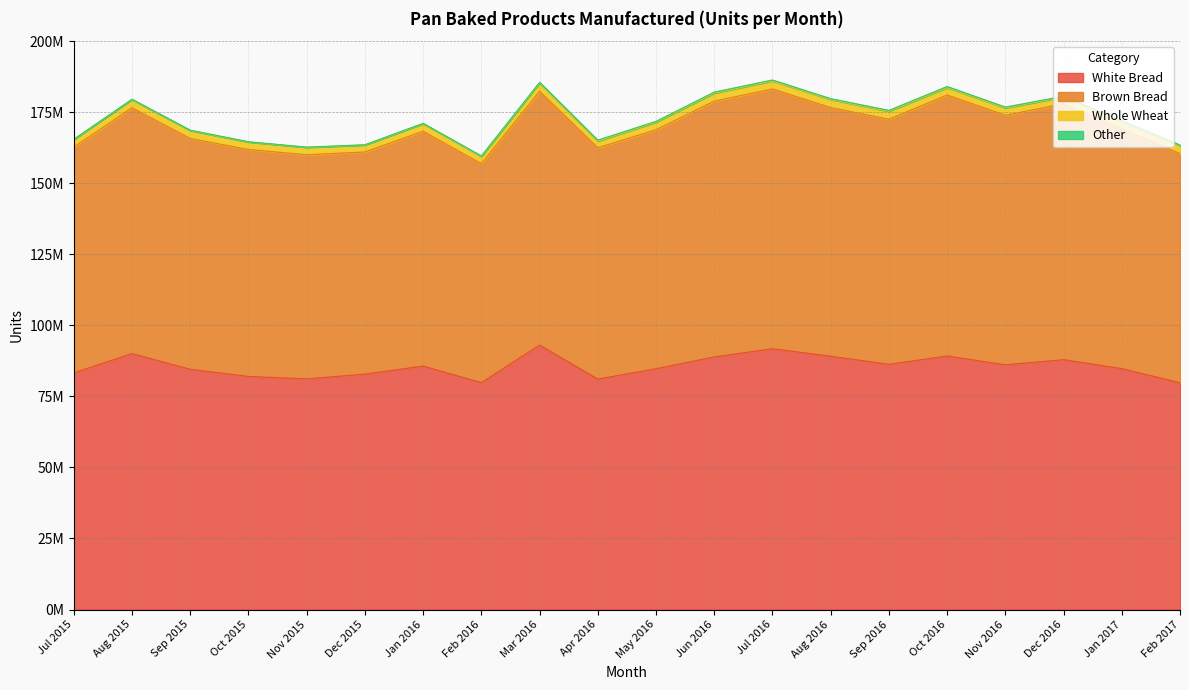

Between Dec 2015 and Sep 2016, which series saw the biggest shift?

Brown Bread